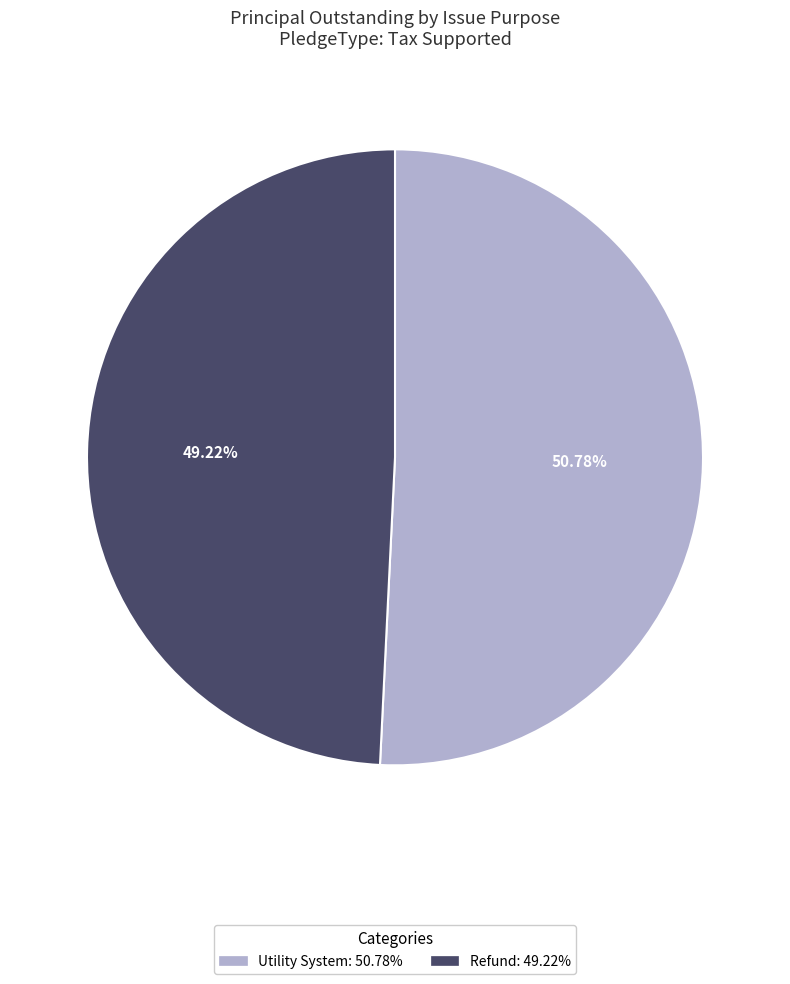

To the nearest percent, what is the combined percentage of Utility System and Refund?

100%